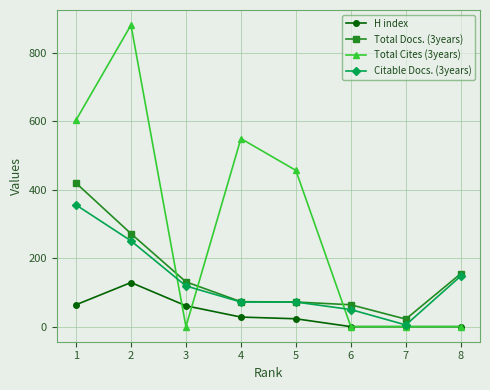

The value of H index at 2 is 129. True or false?

True